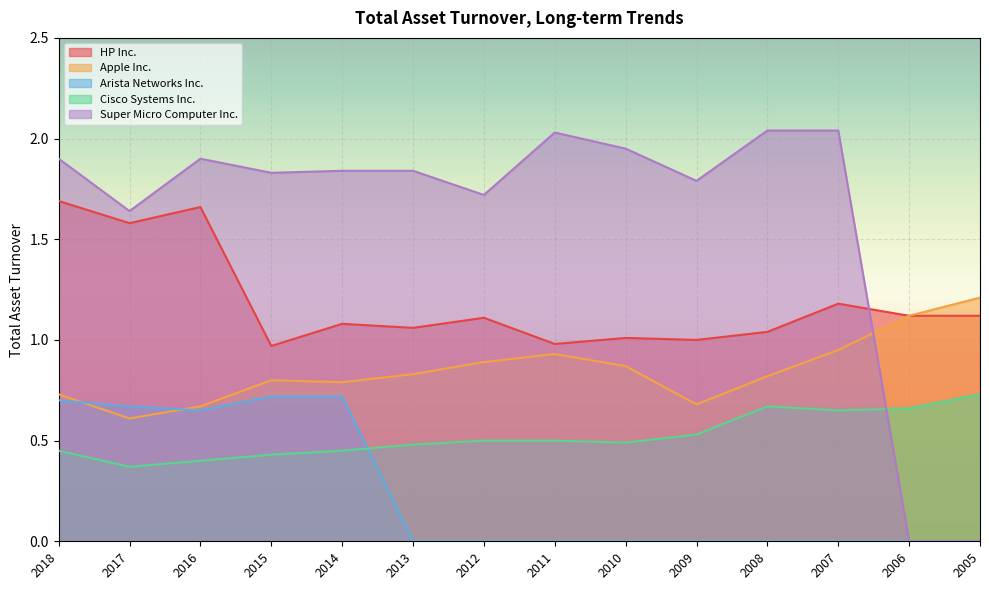

True or false: Apple Inc. and HP Inc. intersect in this chart.

False